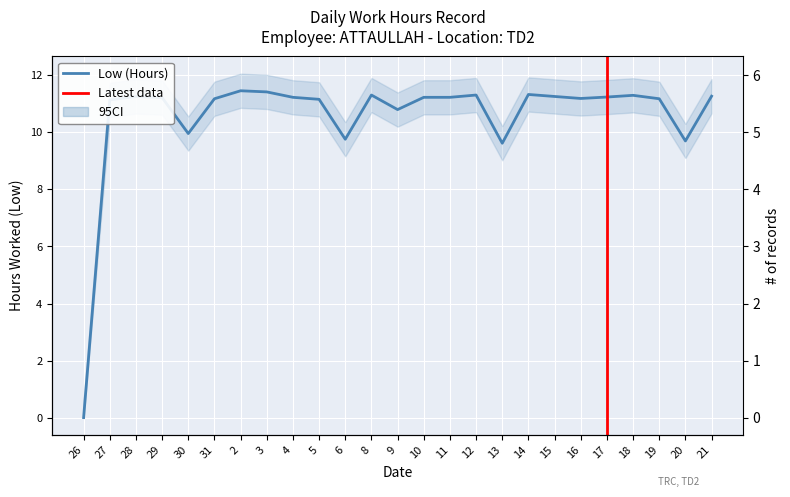

How many values are above zero?

24